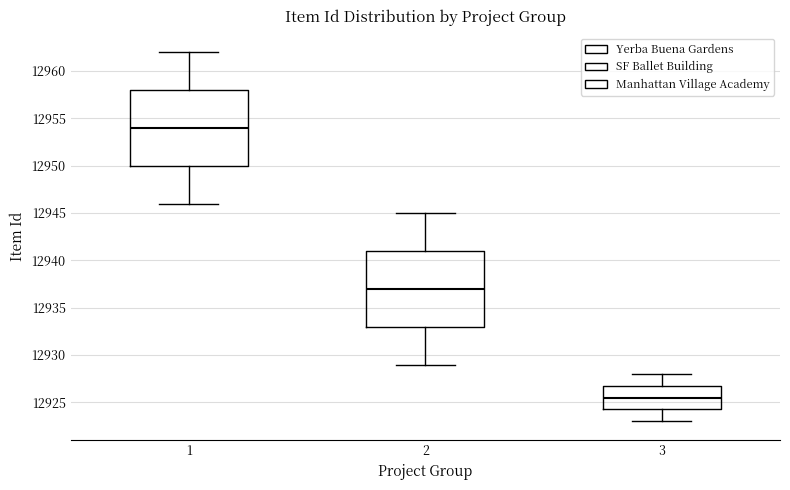

Where is the upper edge of the box at x = 3 on the y-axis? The values are not printed on the chart, so give them approximately, as read against the axis.

12927.0